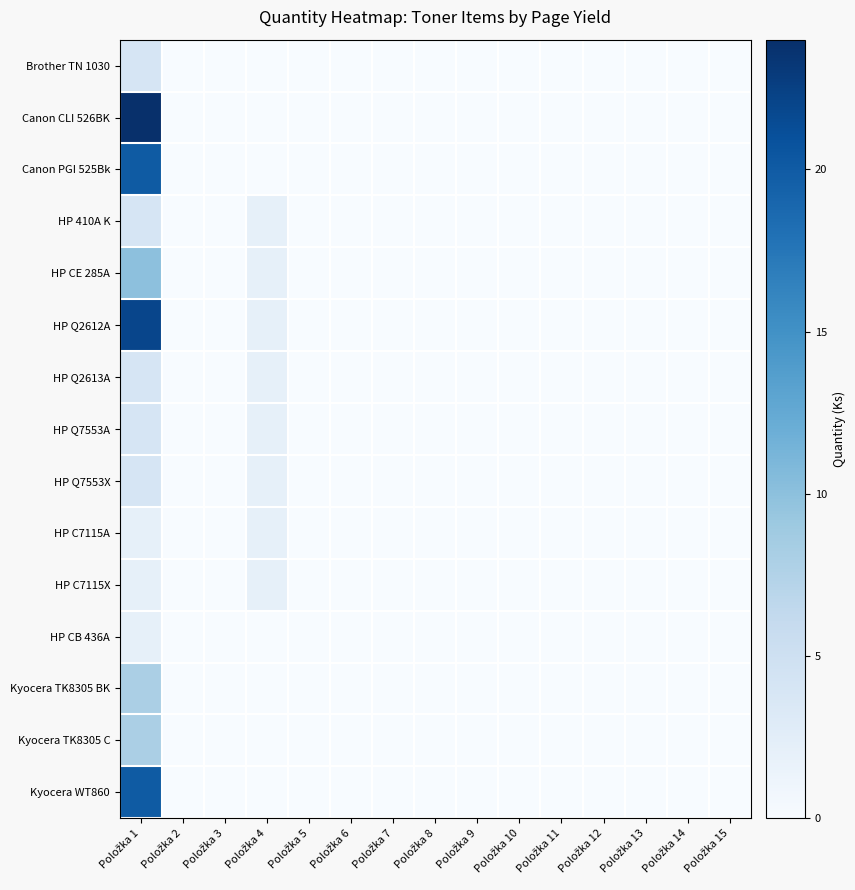

Reading left to right, list all the values displayed in this chart.

Brother TN 1030: Položka 1=4	Položka 2=0	Položka 3=0	Položka 4=0	Položka 5=0	Položka 6=0	Položka 7=0	Položka 8=0	Položka 9=0	Položka 10=0	Položka 11=0	Položka 12=0	Položka 13=0	Položka 14=0	Položka 15=0
Canon CLI 526BK: Položka 1=24	Položka 2=0	Položka 3=0	Položka 4=0	Položka 5=0	Položka 6=0	Položka 7=0	Položka 8=0	Položka 9=0	Položka 10=0	Položka 11=0	Položka 12=0	Položka 13=0	Položka 14=0	Položka 15=0
Canon PGI 525Bk: Položka 1=20	Položka 2=0	Položka 3=0	Položka 4=0	Položka 5=0	Položka 6=0	Položka 7=0	Položka 8=0	Položka 9=0	Položka 10=0	Položka 11=0	Položka 12=0	Položka 13=0	Položka 14=0	Položka 15=0
HP 410A K: Položka 1=4	Položka 2=0	Položka 3=0	Položka 4=2	Položka 5=0	Položka 6=0	Položka 7=0	Položka 8=0	Položka 9=0	Položka 10=0	Položka 11=0	Položka 12=0	Položka 13=0	Položka 14=0	Položka 15=0
HP CE 285A: Položka 1=10	Položka 2=0	Položka 3=0	Položka 4=2	Položka 5=0	Položka 6=0	Položka 7=0	Položka 8=0	Položka 9=0	Položka 10=0	Položka 11=0	Položka 12=0	Položka 13=0	Položka 14=0	Položka 15=0
HP Q2612A: Položka 1=22	Položka 2=0	Položka 3=0	Položka 4=2	Položka 5=0	Položka 6=0	Položka 7=0	Položka 8=0	Položka 9=0	Položka 10=0	Položka 11=0	Položka 12=0	Položka 13=0	Položka 14=0	Položka 15=0
HP Q2613A: Položka 1=4	Položka 2=0	Položka 3=0	Položka 4=2	Položka 5=0	Položka 6=0	Položka 7=0	Položka 8=0	Položka 9=0	Položka 10=0	Položka 11=0	Položka 12=0	Položka 13=0	Položka 14=0	Položka 15=0
HP Q7553A: Položka 1=4	Položka 2=0	Položka 3=0	Položka 4=2	Položka 5=0	Položka 6=0	Položka 7=0	Položka 8=0	Položka 9=0	Položka 10=0	Položka 11=0	Položka 12=0	Položka 13=0	Položka 14=0	Položka 15=0
HP Q7553X: Položka 1=4	Položka 2=0	Položka 3=0	Položka 4=2	Položka 5=0	Položka 6=0	Položka 7=0	Položka 8=0	Položka 9=0	Položka 10=0	Položka 11=0	Položka 12=0	Položka 13=0	Položka 14=0	Položka 15=0
HP C7115A: Položka 1=2	Položka 2=0	Položka 3=0	Položka 4=2	Položka 5=0	Položka 6=0	Položka 7=0	Položka 8=0	Položka 9=0	Položka 10=0	Položka 11=0	Položka 12=0	Položka 13=0	Položka 14=0	Položka 15=0
HP C7115X: Položka 1=2	Položka 2=0	Položka 3=0	Položka 4=2	Položka 5=0	Položka 6=0	Položka 7=0	Položka 8=0	Položka 9=0	Položka 10=0	Položka 11=0	Položka 12=0	Položka 13=0	Položka 14=0	Položka 15=0
HP CB 436A: Položka 1=2	Položka 2=0	Položka 3=0	Položka 4=0	Položka 5=0	Položka 6=0	Položka 7=0	Položka 8=0	Položka 9=0	Položka 10=0	Položka 11=0	Položka 12=0	Položka 13=0	Položka 14=0	Položka 15=0
Kyocera TK8305 BK: Položka 1=8	Položka 2=0	Položka 3=0	Položka 4=0	Položka 5=0	Položka 6=0	Položka 7=0	Položka 8=0	Položka 9=0	Položka 10=0	Položka 11=0	Položka 12=0	Položka 13=0	Položka 14=0	Položka 15=0
Kyocera TK8305 C: Položka 1=8	Položka 2=0	Položka 3=0	Položka 4=0	Položka 5=0	Položka 6=0	Položka 7=0	Položka 8=0	Položka 9=0	Položka 10=0	Položka 11=0	Položka 12=0	Položka 13=0	Položka 14=0	Položka 15=0
Kyocera WT860: Položka 1=20	Položka 2=0	Položka 3=0	Položka 4=0	Položka 5=0	Položka 6=0	Položka 7=0	Položka 8=0	Položka 9=0	Položka 10=0	Položka 11=0	Položka 12=0	Položka 13=0	Položka 14=0	Položka 15=0